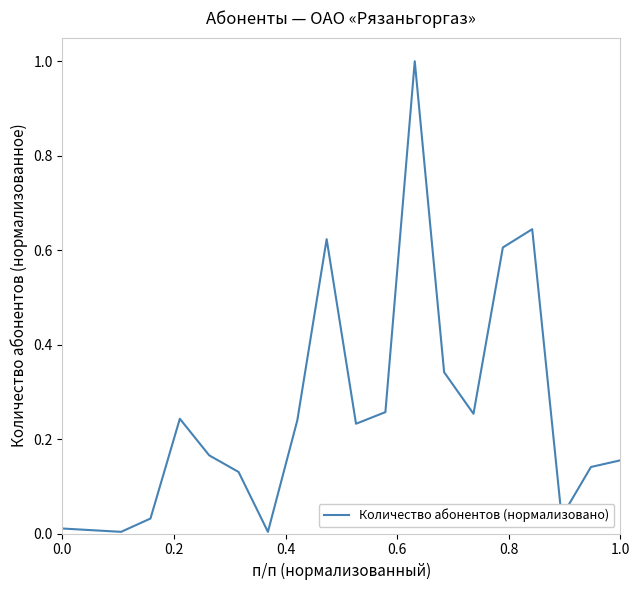

What is the difference between the maximum and minimum values?

1.0